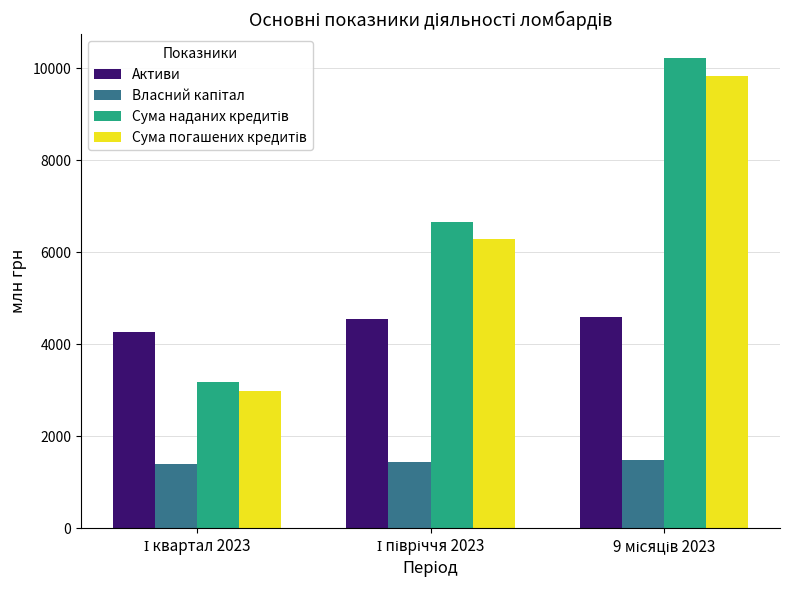

What is the minimum value shown in the chart?

1394.5